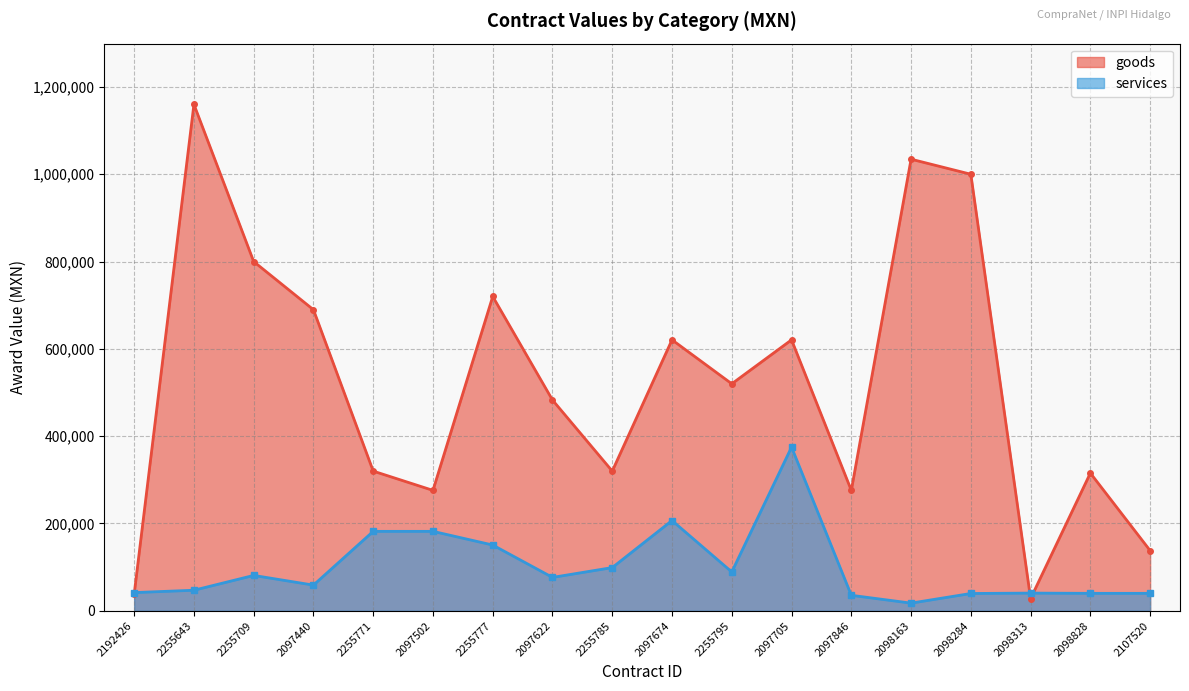

What is the difference between the highest and lowest values at 2098313?

12620.6